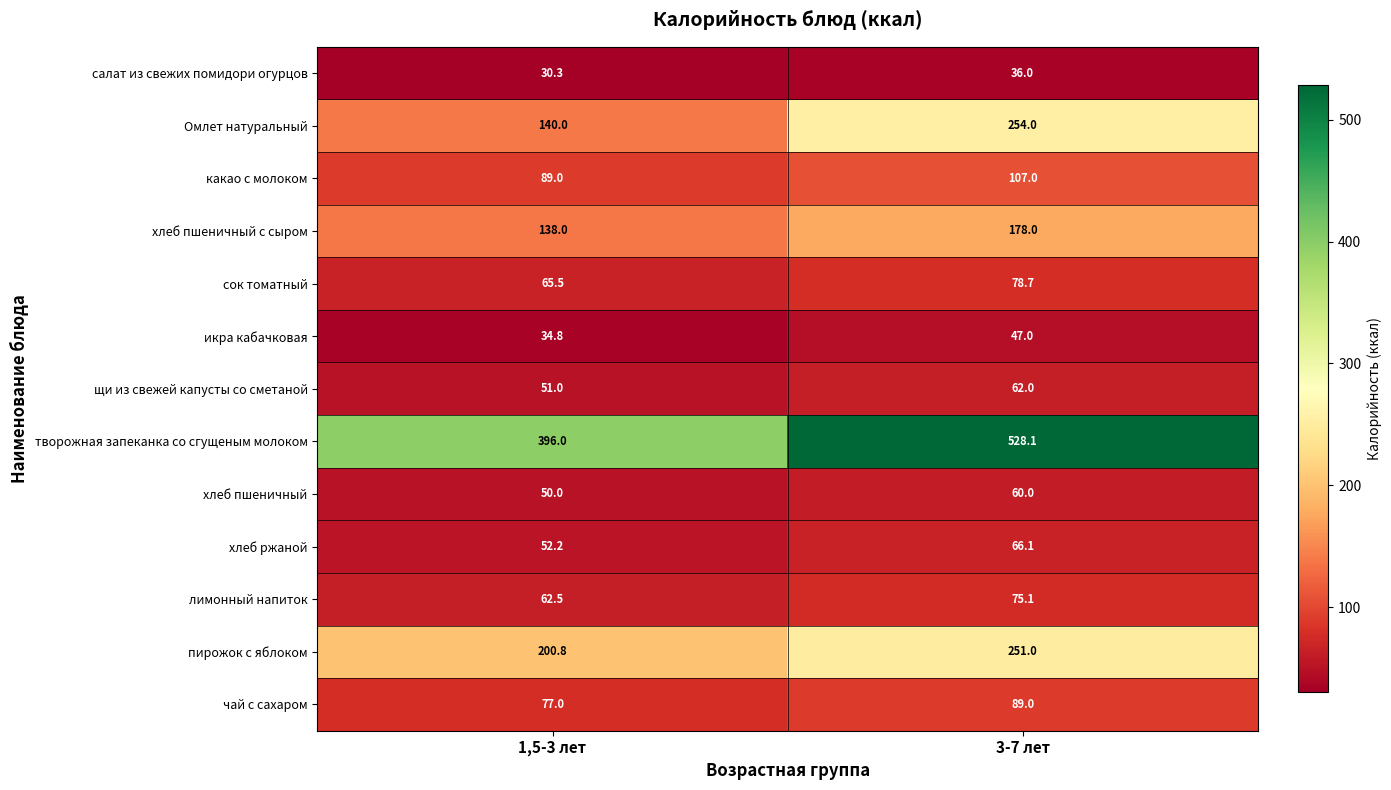

Which series changed the most between 1,5-3 лет and 3-7 лет?

творожная запеканка со сгущеным молоком